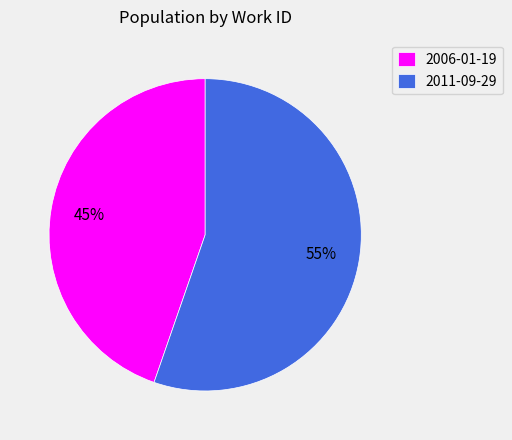

To the nearest percent, what is the average slice percentage?

50%